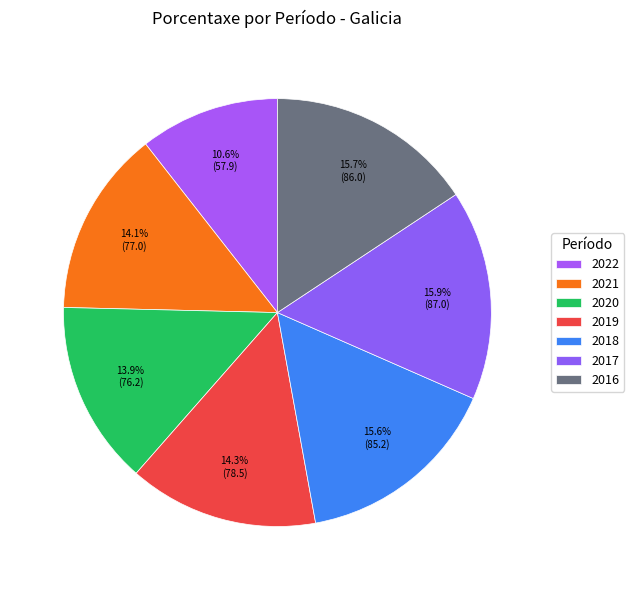

True or false: 2018 accounts for 2% of the total.

False